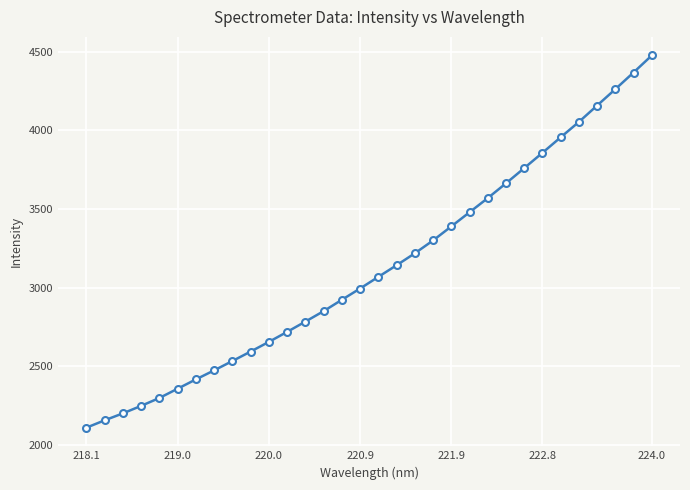

What is the difference between the maximum and second lowest values?

2319.7